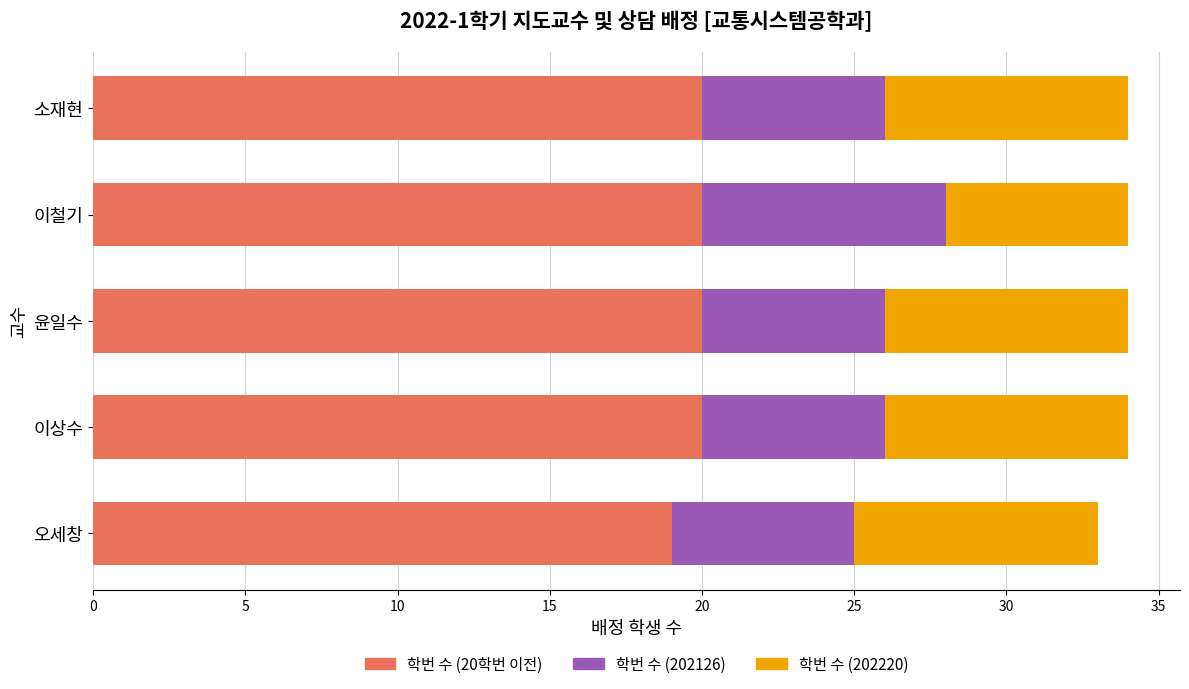

What is the total value across all series at 이상수?

34